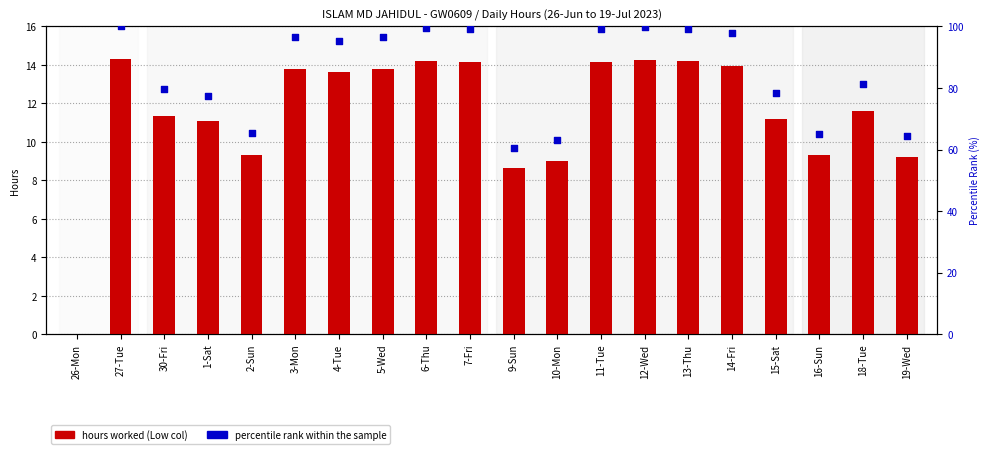

Approximately how many times larger is the value at 3-Mon compared to 12-Wed?

1.0